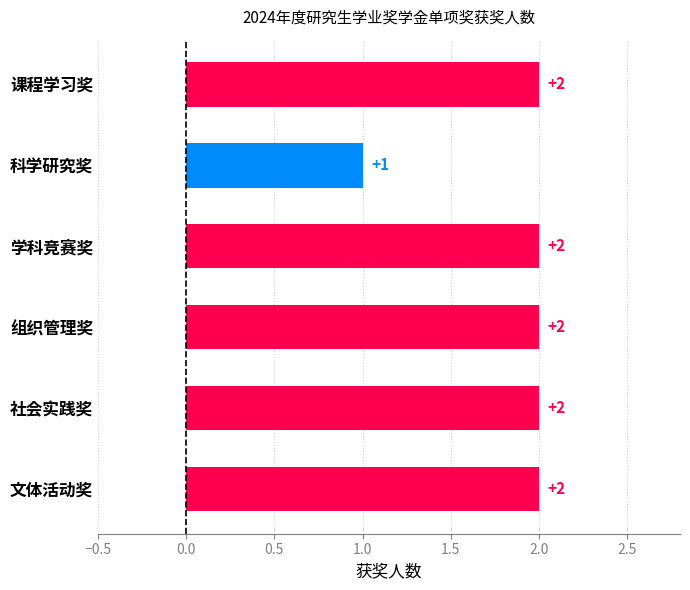

How many bars are there in total?

6